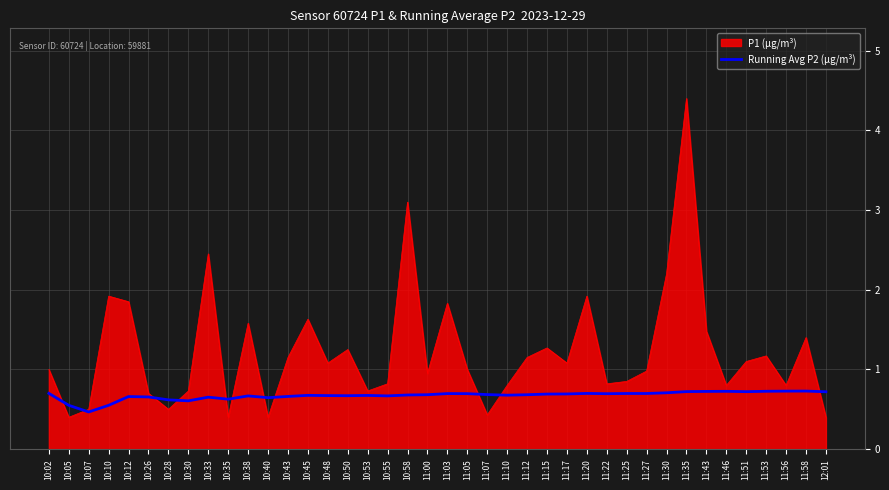

What position from the right is 10:50?

25